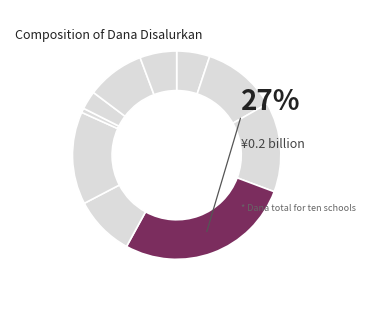

How many segments does this pie chart have?

10